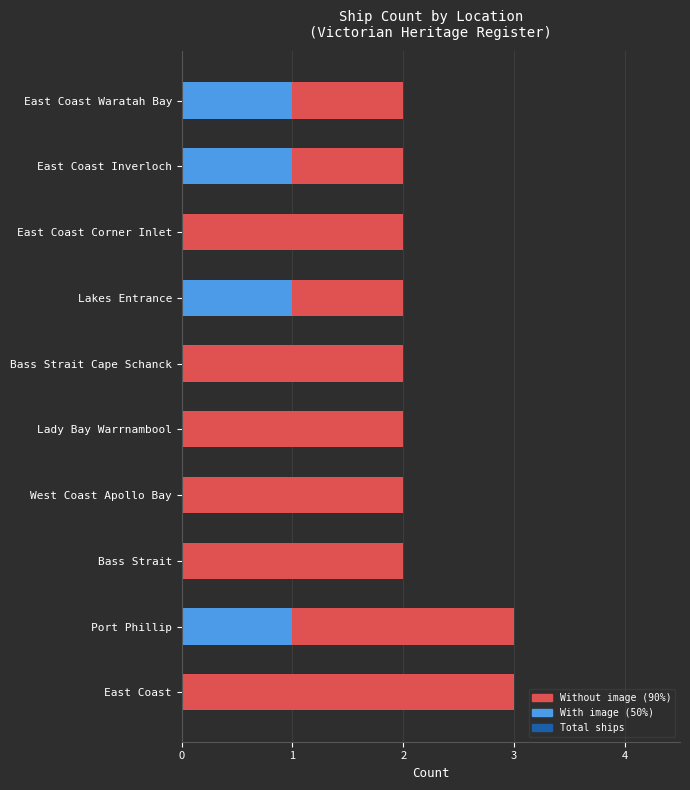

Rank the series at Bass Strait from lowest to highest value.

With image (50%), Total ships, Without image (90%)